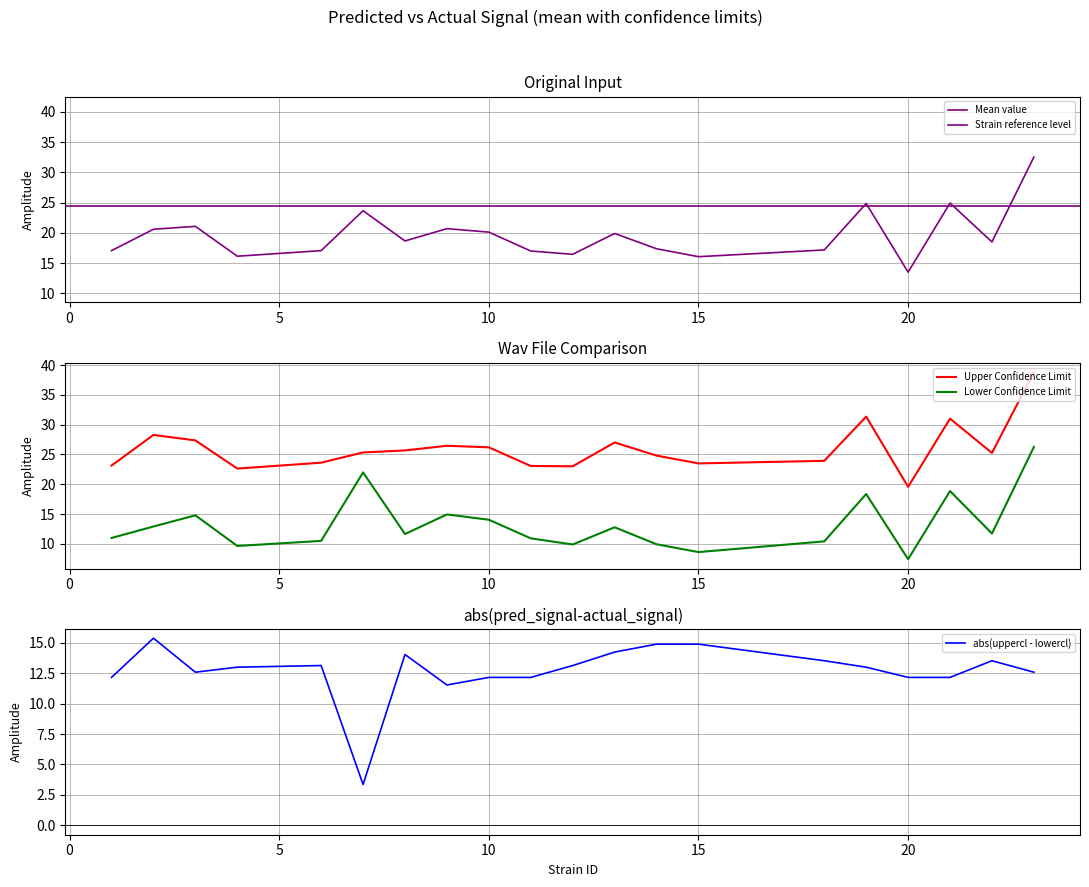

Rank the series at 9 from highest to lowest value.

uppercl, mean, lowercl